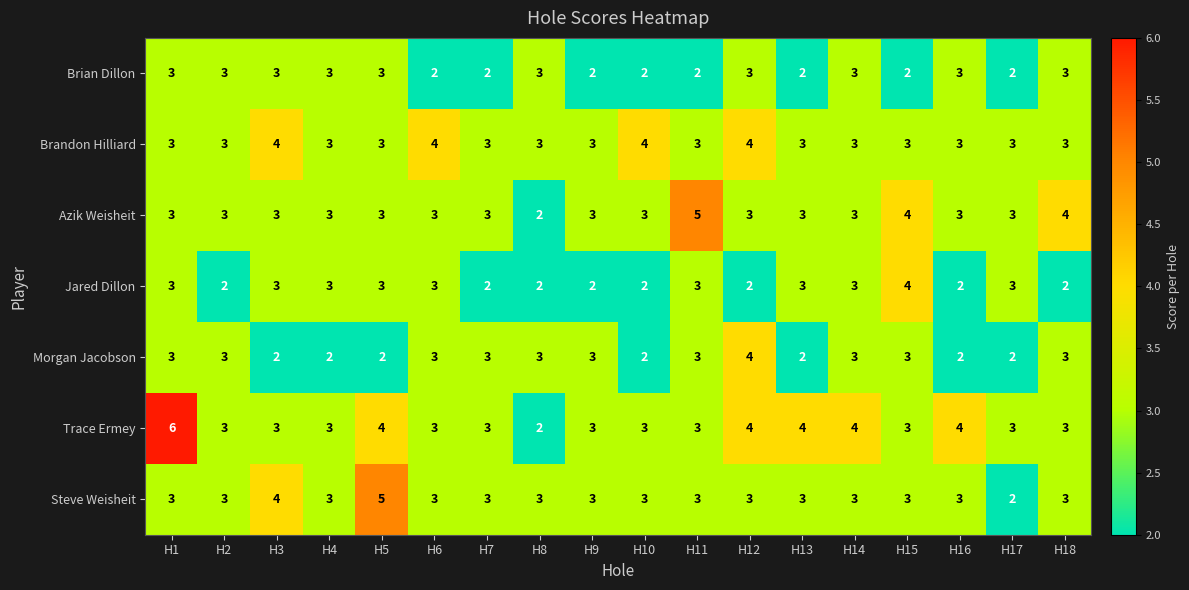

True or false: Azik Weisheit has a value of 1 at H8.

False